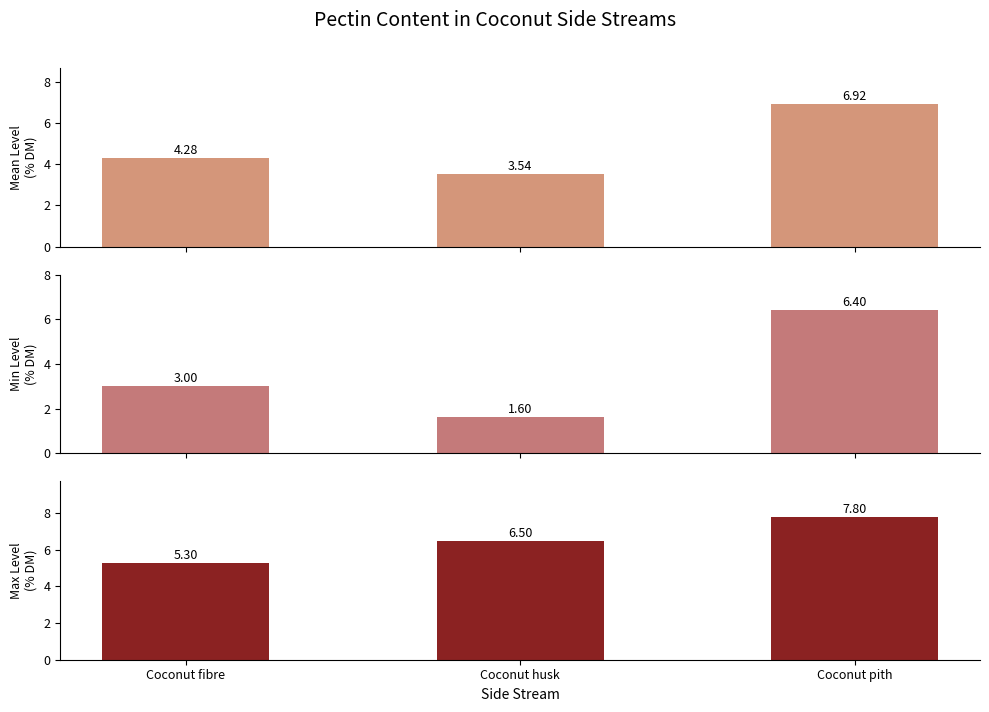

Where does the data first go above 4?

Coconut fibre